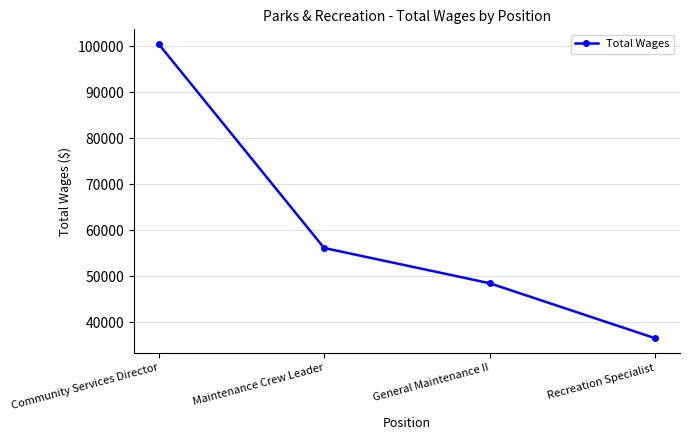

How many values are between 48523 and 100467?

3